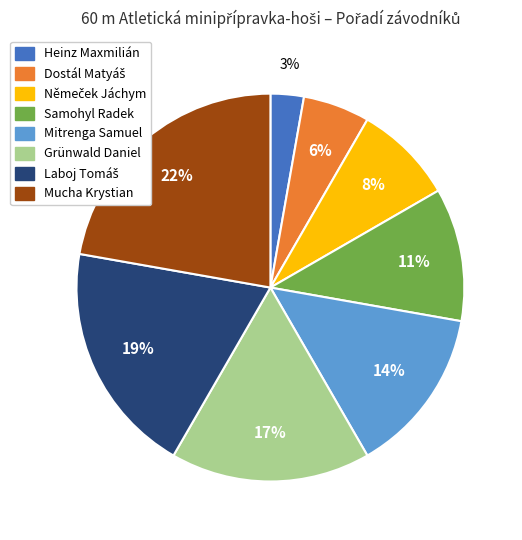

Does Mitrenga Samuel represent more than half of the total?

No